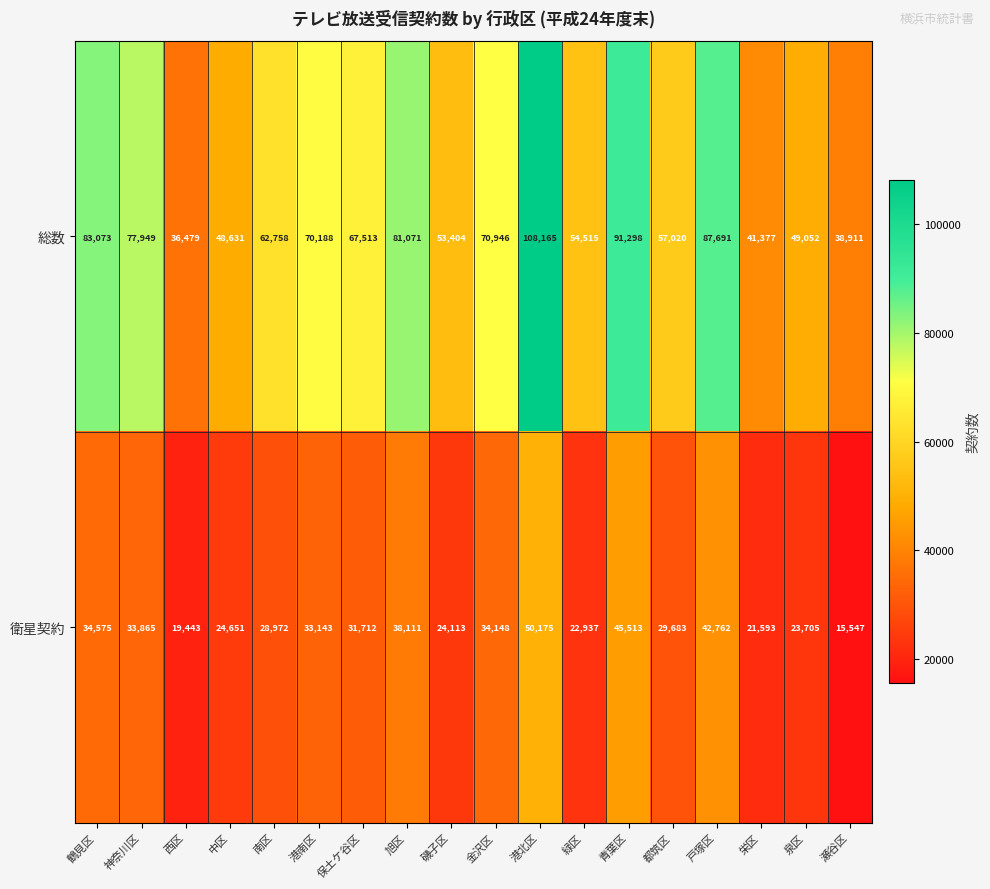

Between 西区 and 港北区, which series saw the biggest shift?

総数